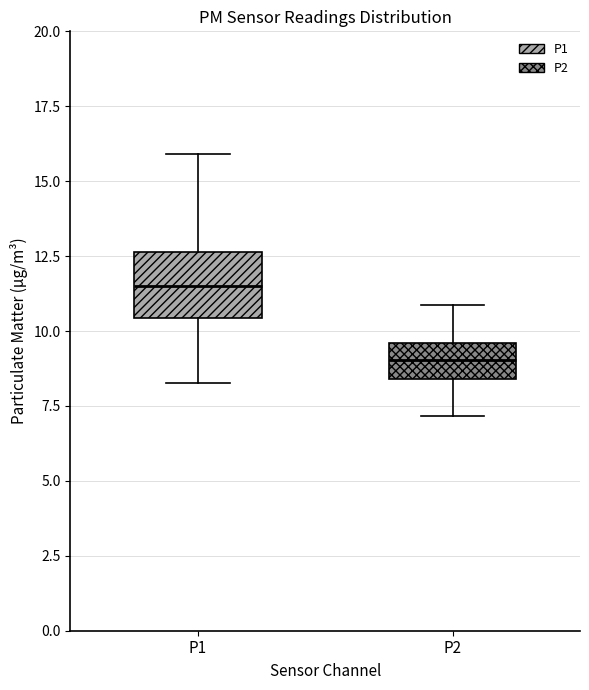

Which box is the tallest, from its lower edge to its upper edge?

P1